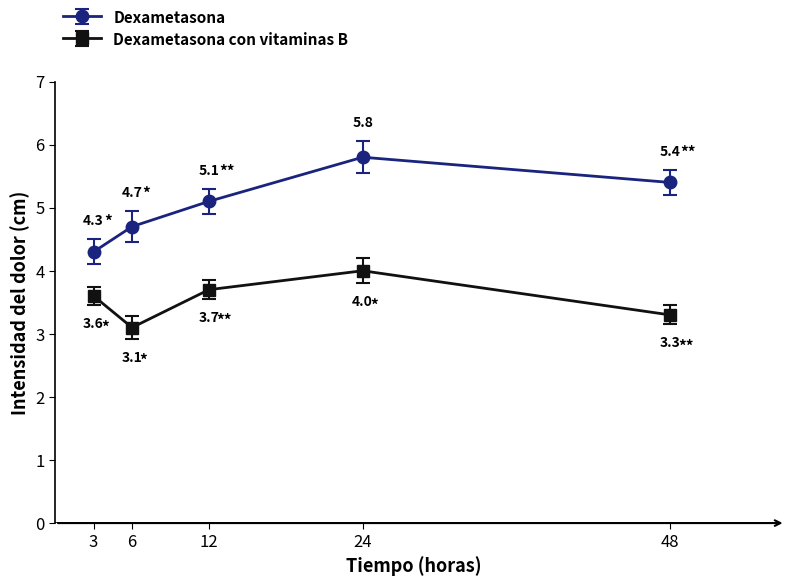

What is the sum of the Dexametasona values at 12 and 48?

10.5